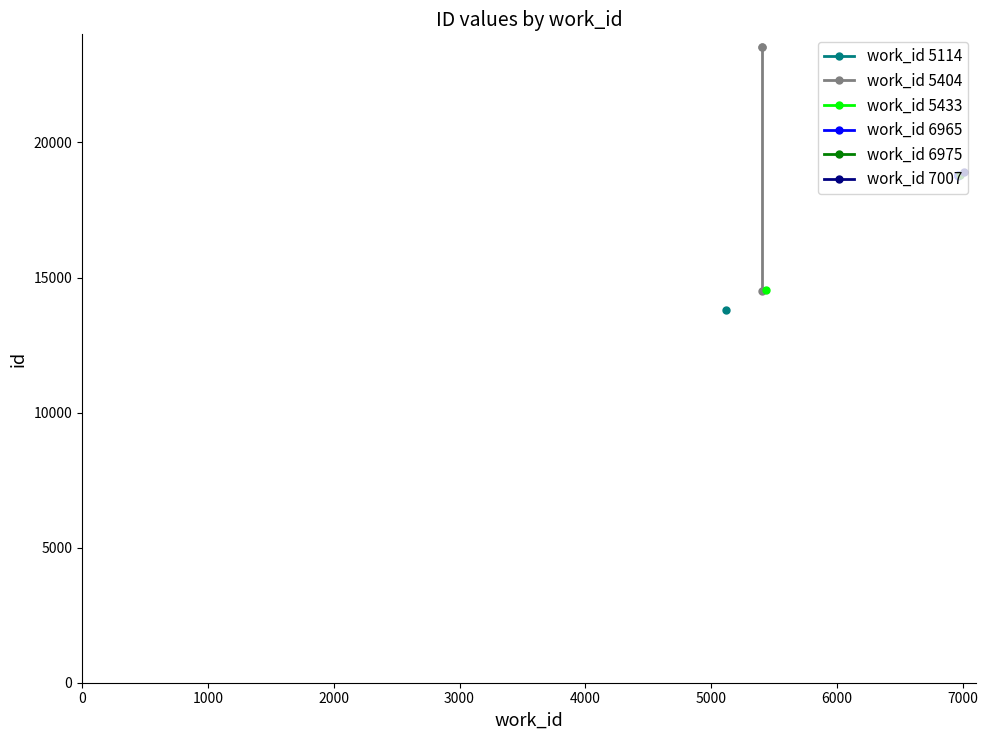

Read the work_id 6965 value at 0.

18777